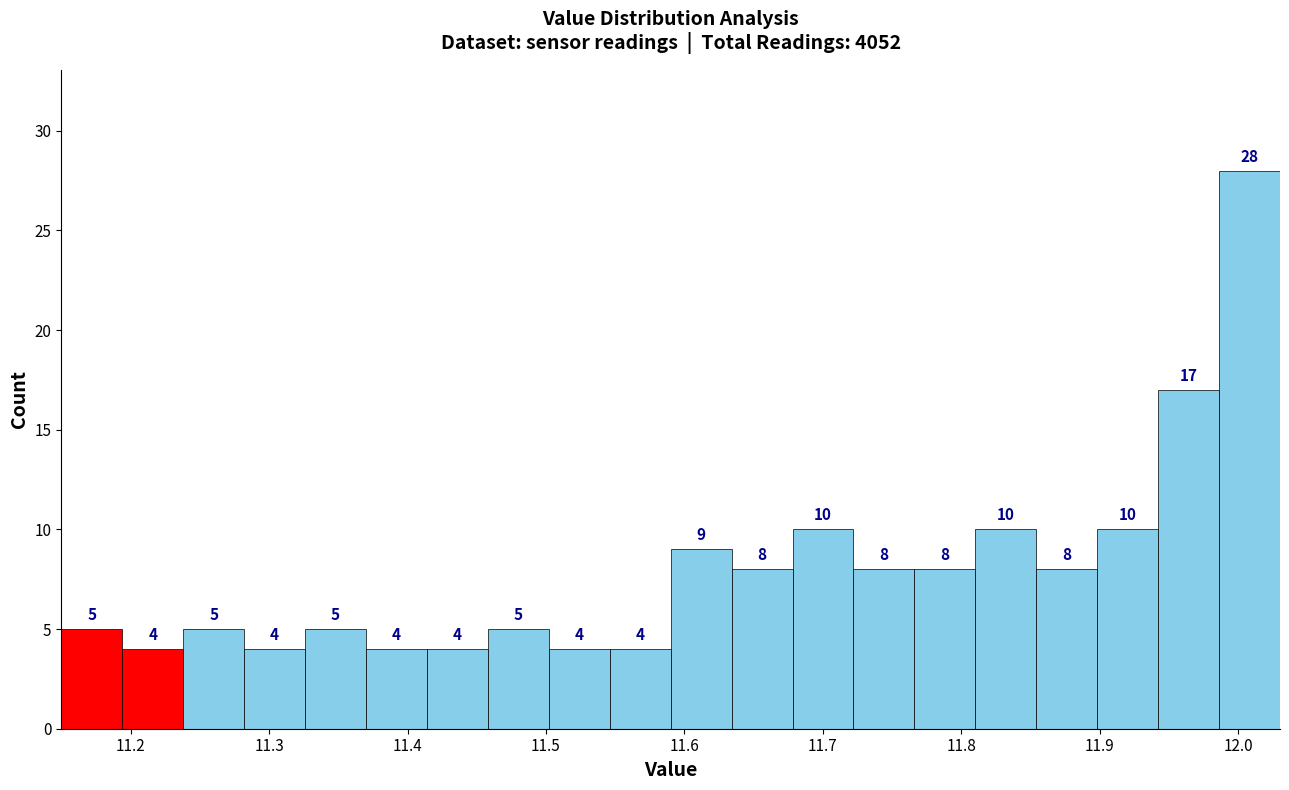

Reading left to right, transcribe this chart: for each bar, give the range it covers on the x-axis and its height. The bar edges are not printed on the chart, so give them approximately, as read against the axis.

11.150 to 11.194: 5
11.194 to 11.238: 4
11.238 to 11.282: 5
11.282 to 11.326: 4
11.326 to 11.370: 5
11.370 to 11.414: 4
11.414 to 11.458: 4
11.458 to 11.502: 5
11.502 to 11.546: 4
11.546 to 11.590: 4
11.590 to 11.634: 9
11.634 to 11.678: 8
11.678 to 11.722: 10
11.722 to 11.766: 8
11.766 to 11.810: 8
11.810 to 11.854: 10
11.854 to 11.898: 8
11.898 to 11.942: 10
11.942 to 11.986: 17
11.986 to 12.030: 28